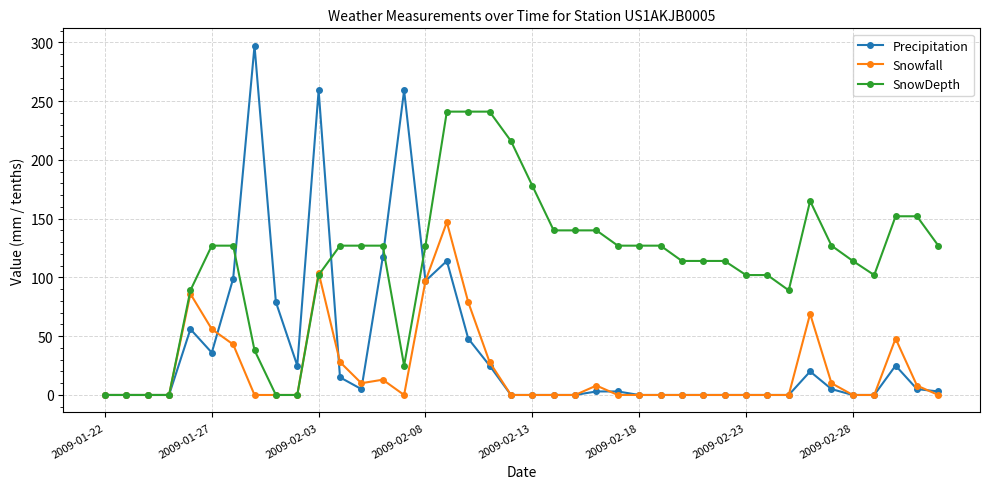

True or false: Snowfall has more than 1 interior local peaks.

True